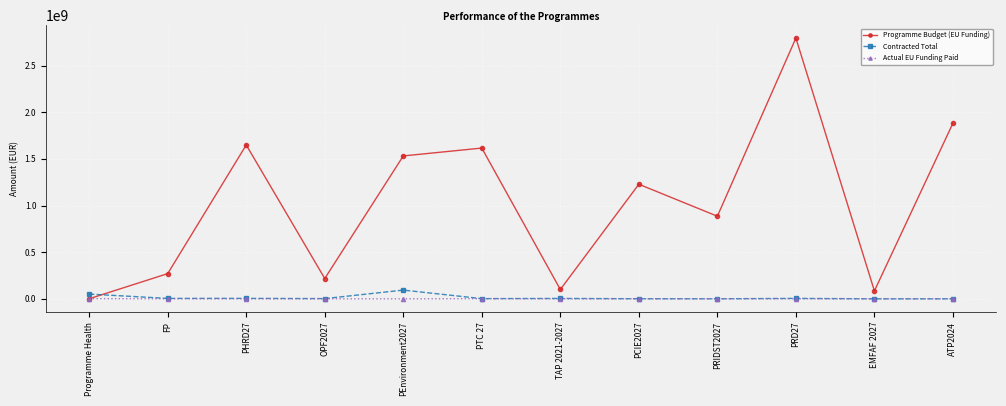

Is the value of Programme Budget (EU Funding) at OPF2027 greater than the value of Contracted Total at TAP 2021-2027?

Yes